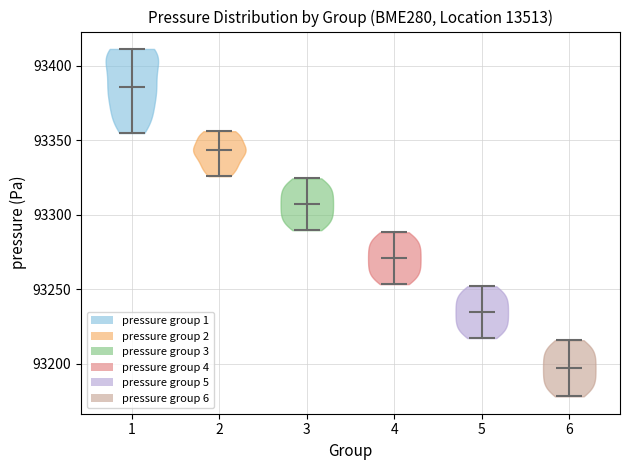

Reading left to right, read every violin against the y-axis: where its median line is, and the lowest and highest points it reaches. The values are not printed on the chart, so give them approximately, as read against the axis.

1: median line 93385, lowest point 93355, highest point 93410
2: median line 93345, lowest point 93325, highest point 93355
3: median line 93305, lowest point 93290, highest point 93325
4: median line 93270, lowest point 93255, highest point 93290
5: median line 93235, lowest point 93215, highest point 93250
6: median line 93195, lowest point 93180, highest point 93215